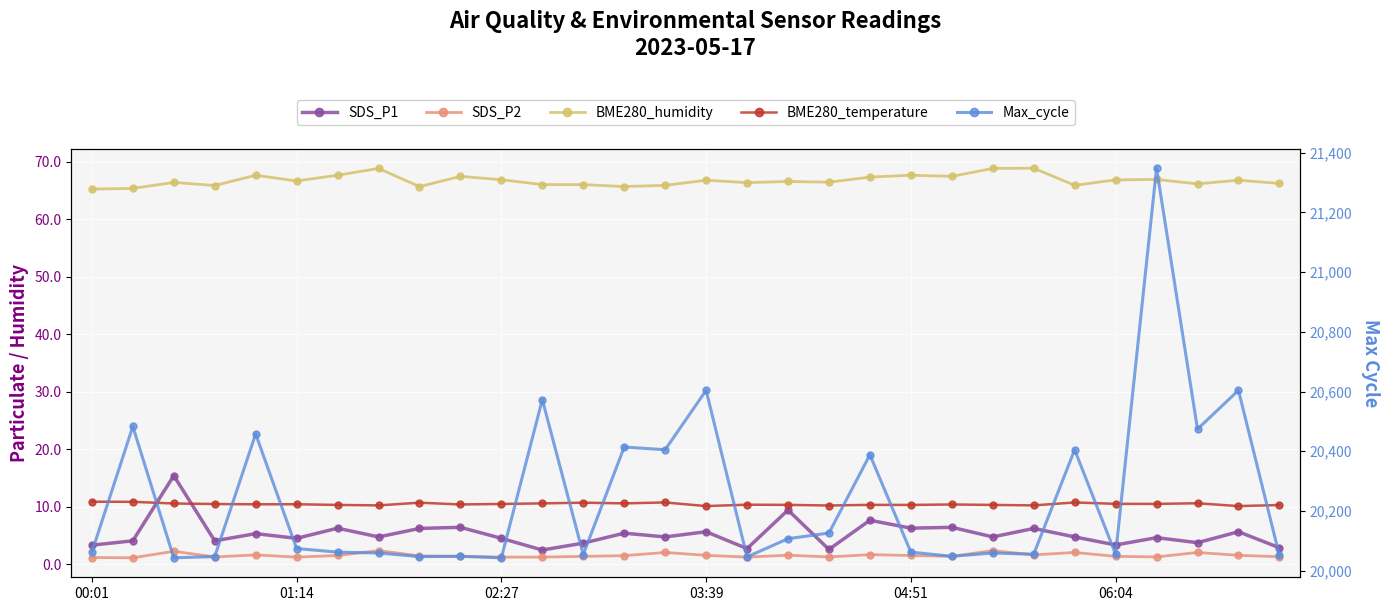

Is it true that SDS_P1 equals 2.8 at 16?

True